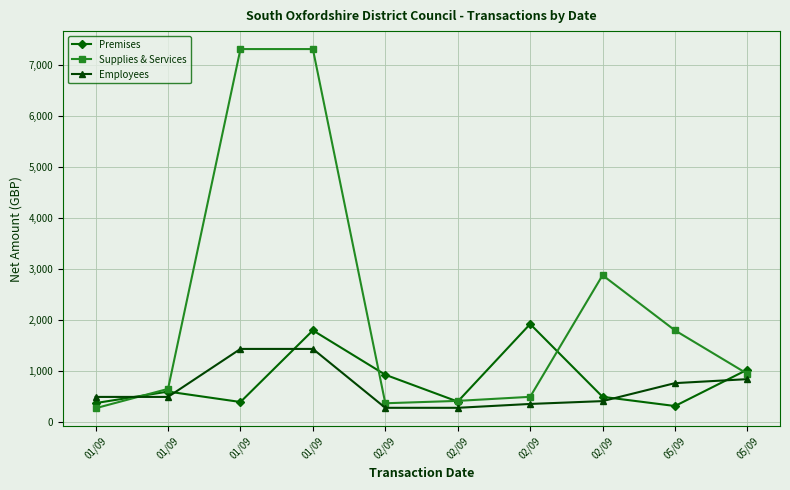

What are all the series names shown in the legend?

Premises, Supplies & Services, Employees